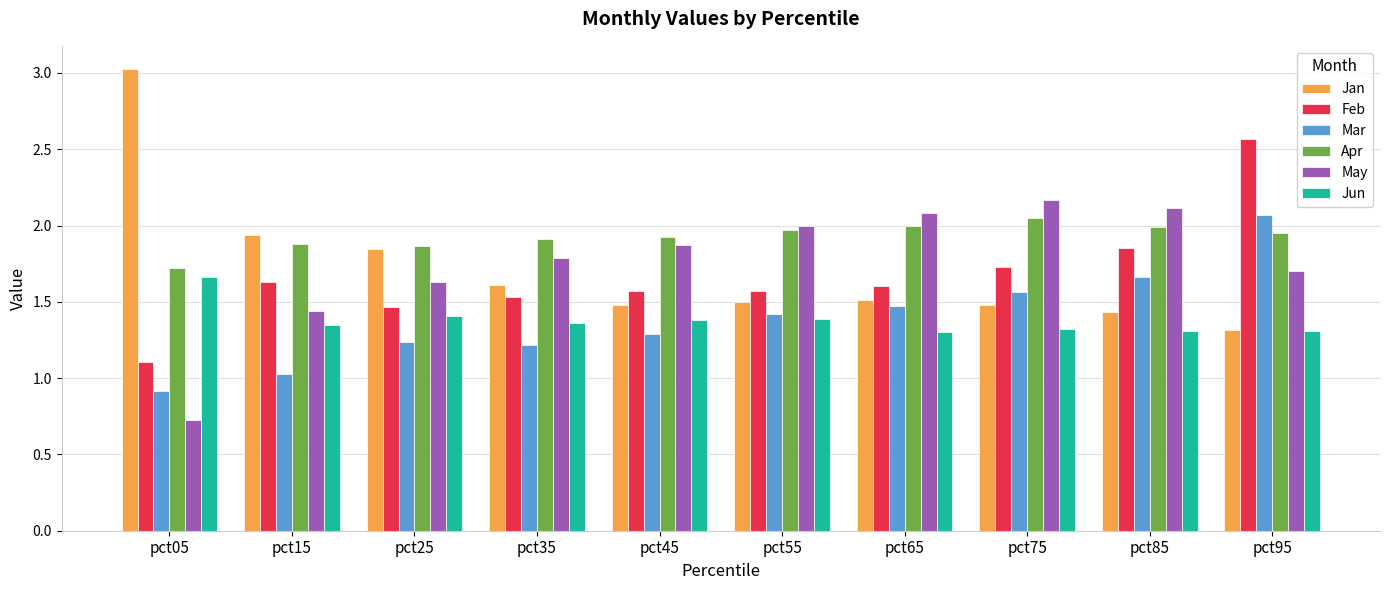

What is the total value across all series at pct35?

9.4